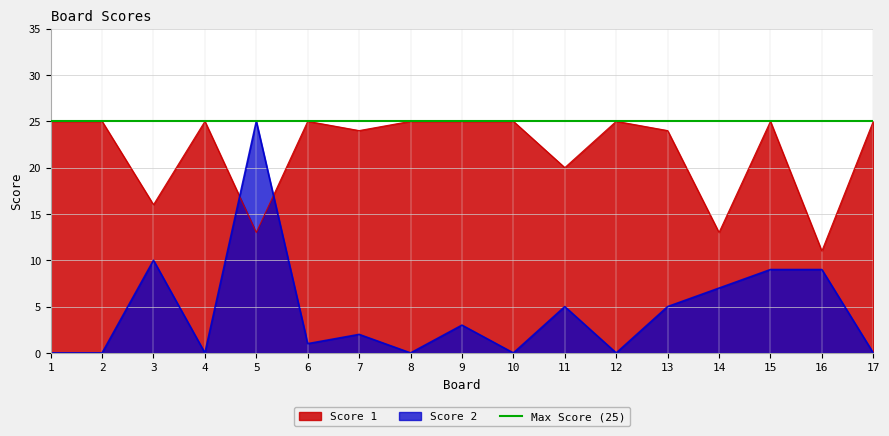

Does the chart have visible grid lines?

Yes